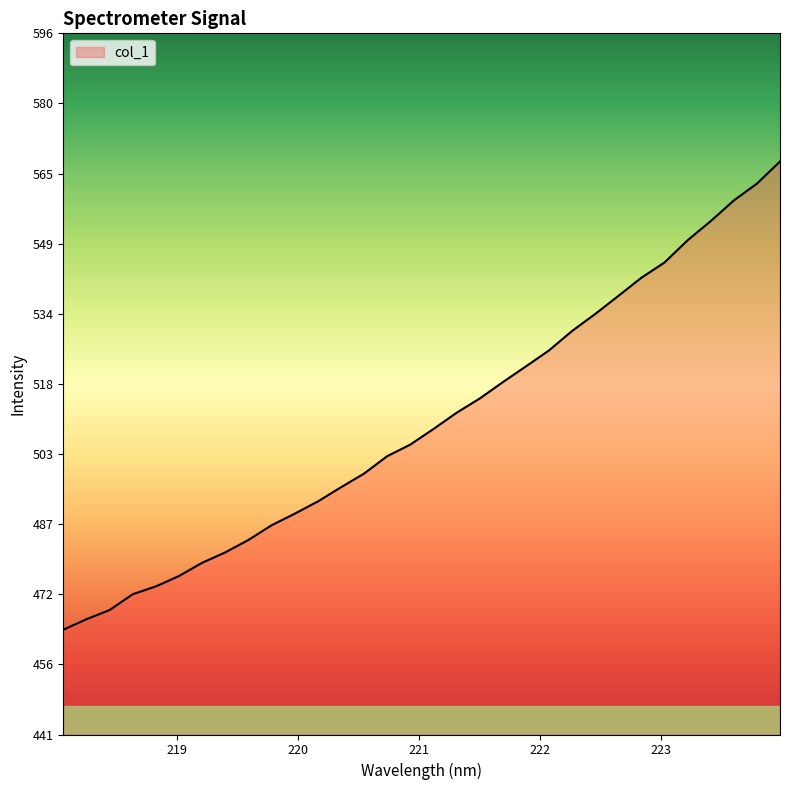

What is the maximum value shown in the chart?

567.5